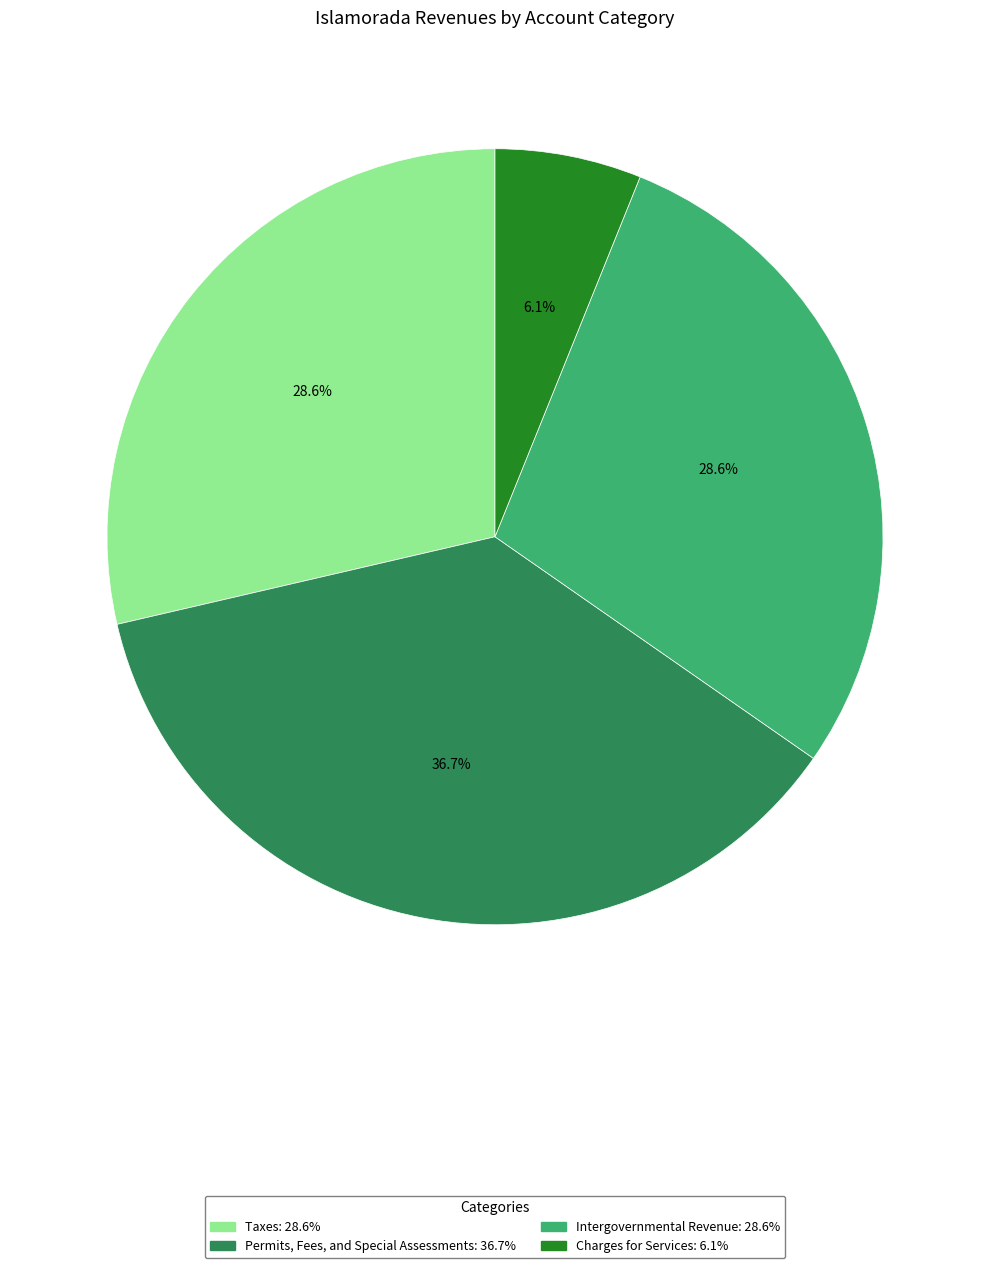

What percentage is the Charges for Services slice, to the nearest percent?

6%